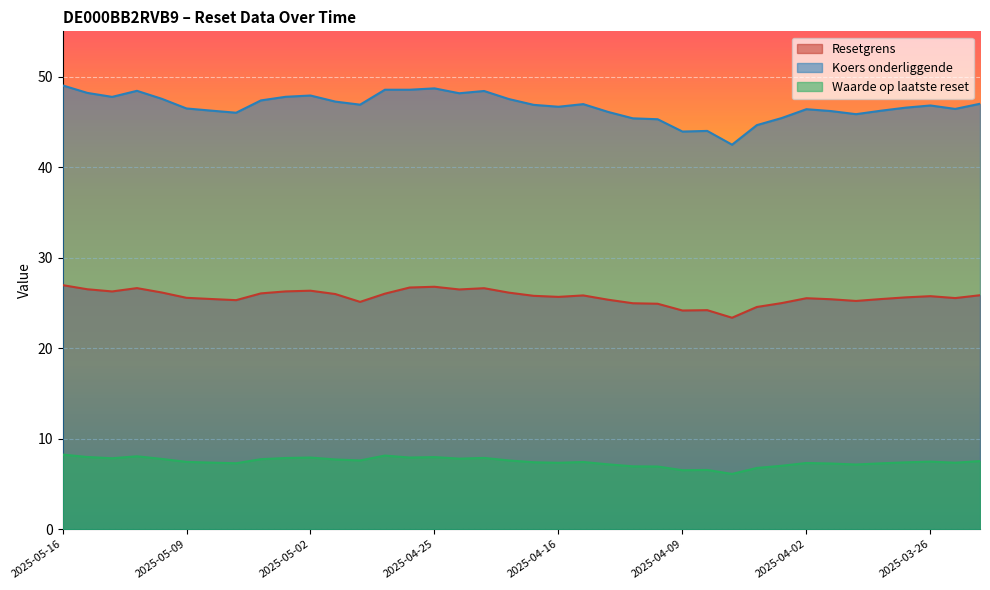

How many values in the Resetgrens series exceed 25?

31